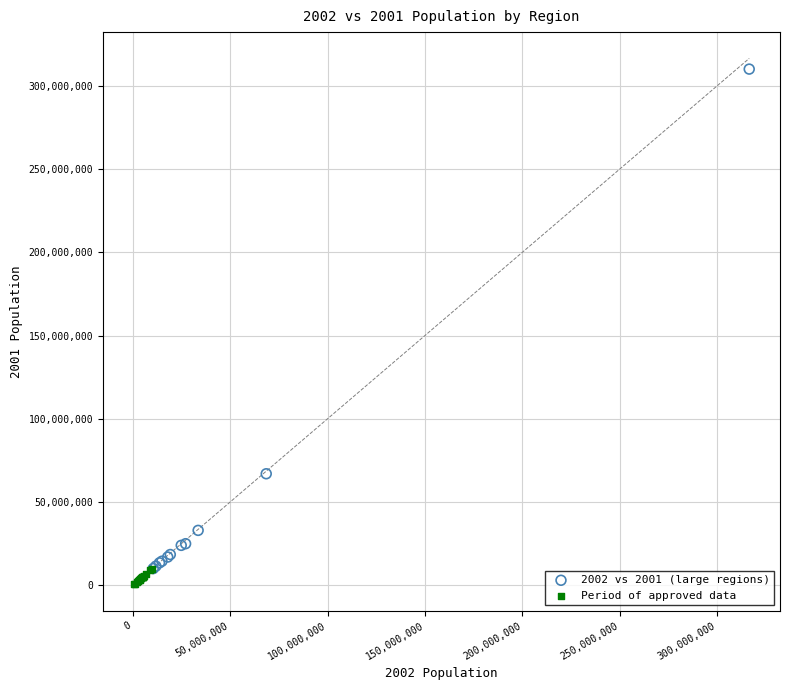

Which series contains the highest Y value?

2002 vs 2001 (large regions)